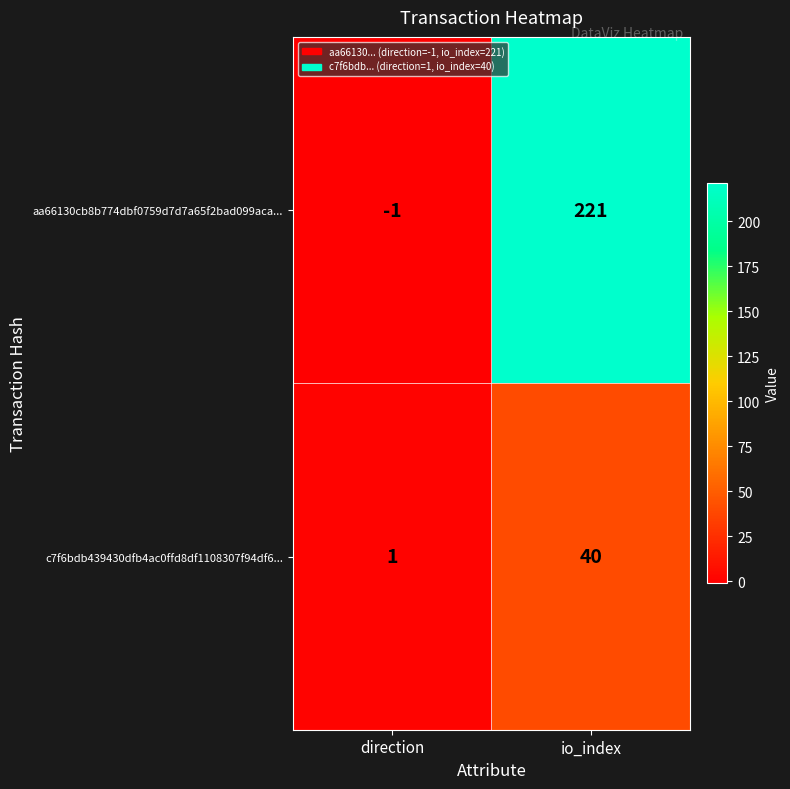

What is the difference between the maximum and minimum values in the c7f6bdb439430dfb4ac0ffd8df1108307f94df6... series?

39